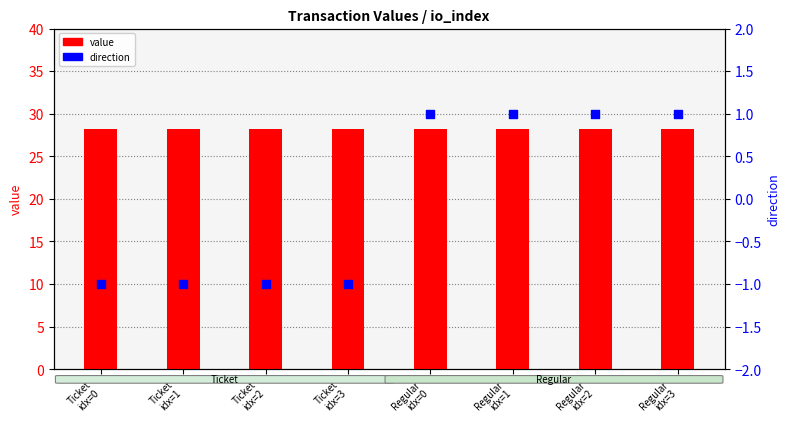

At which category is the sum across all series the highest?

Regular
idx=0